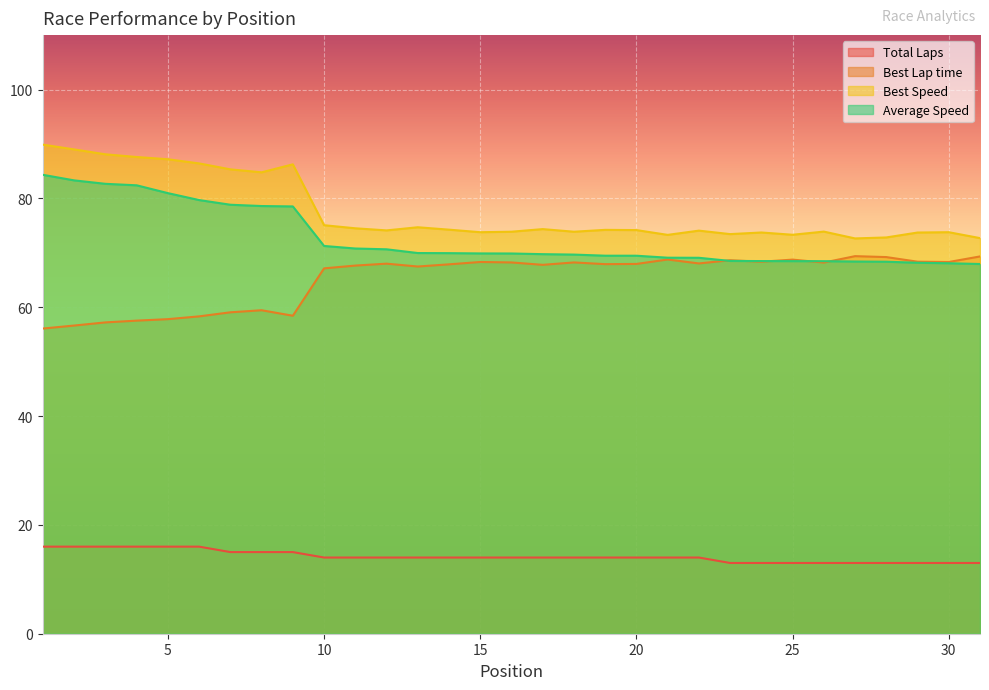

Reading right to left, list all the values displayed in this chart.

Total Laps: 31=13.0	30=13.0	29=13.0	28=13.0	27=13.0	26=13.0	25=13.0	24=13.0	23=13.0	22=14.0	21=14.0	20=14.0	19=14.0	18=14.0	17=14.0	16=14.0	15=14.0	14=14.0	13=14.0	12=14.0	11=14.0	10=14.0	9=15.0	8=15.0	7=15.0	6=16.0	5=16.0	4=16.0	3=16.0	2=16.0	1=16.0
Best Lap time: 31=69.3	30=68.3	29=68.4	28=69.2	27=69.4	26=68.2	25=68.7	24=68.4	23=68.6	22=68.0	21=68.8	20=68.0	19=67.9	18=68.2	17=67.8	16=68.2	15=68.3	14=67.9	13=67.5	12=68.0	11=67.7	10=67.1	9=58.4	8=59.4	7=59.1	6=58.3	5=57.8	4=57.5	3=57.2	2=56.6	1=56.1
Best Speed: 31=72.7	30=73.8	29=73.7	28=72.8	27=72.6	26=73.9	25=73.3	24=73.7	23=73.4	22=74.1	21=73.3	20=74.2	19=74.2	18=73.9	17=74.4	16=73.9	15=73.8	14=74.3	13=74.7	12=74.1	11=74.5	10=75.1	9=86.3	8=84.8	7=85.3	6=86.4	5=87.2	4=87.6	3=88.1	2=89.0	1=89.9
Average Speed: 31=67.9	30=68.1	29=68.2	28=68.4	27=68.4	26=68.5	25=68.5	24=68.5	23=68.5	22=69.1	21=69.1	20=69.5	19=69.5	18=69.7	17=69.7	16=69.9	15=69.9	14=69.9	13=70.0	12=70.6	11=70.8	10=71.3	9=78.5	8=78.6	7=78.8	6=79.7	5=81.0	4=82.4	3=82.7	2=83.3	1=84.3